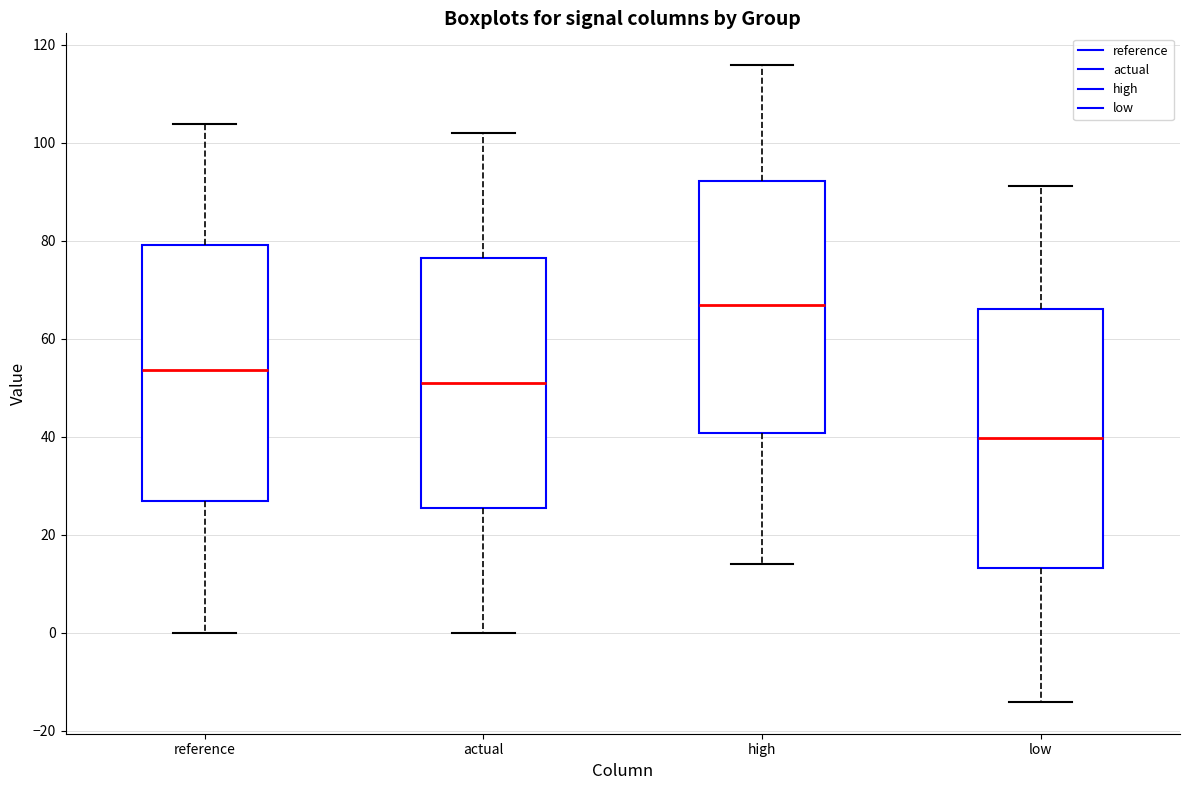

Which box has the highest median line?

high